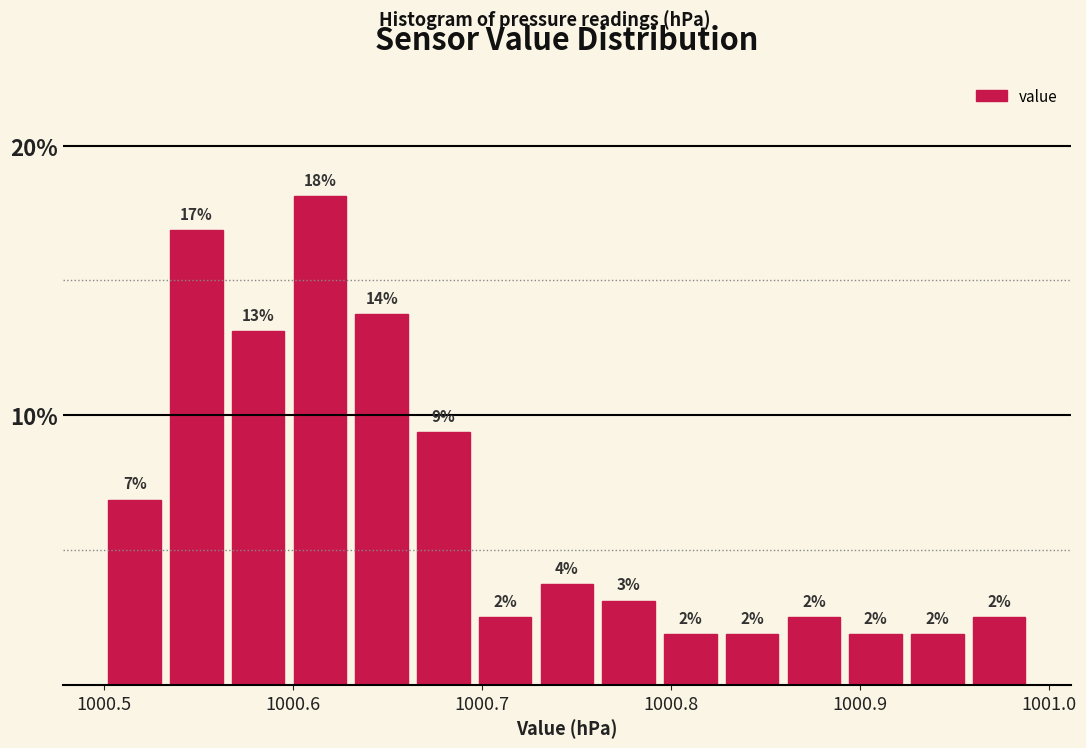

Around what value on the x-axis is the tallest bar? Give the approximate position of its centre, as read against the axis.

1000.61